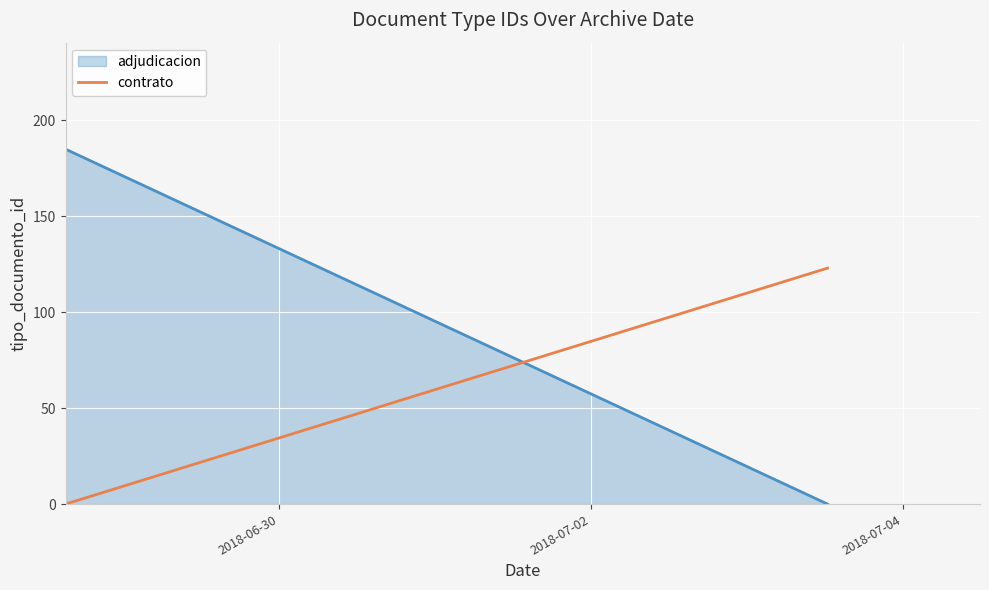

How many lines are shown in the chart?

1